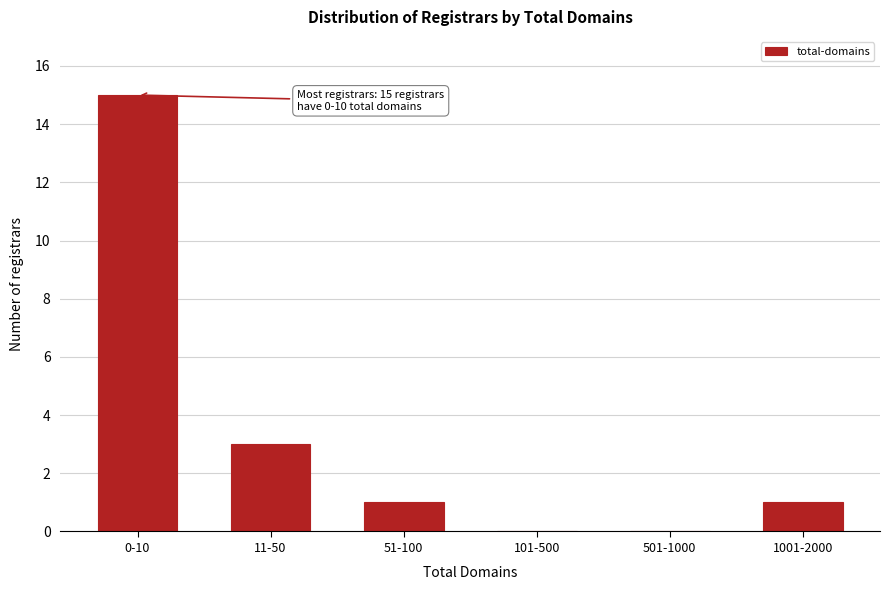

Reading left to right, what are all the values shown in this chart?

0-10=15	11-50=3	51-100=1	101-500=0	501-1000=0	1001-2000=1